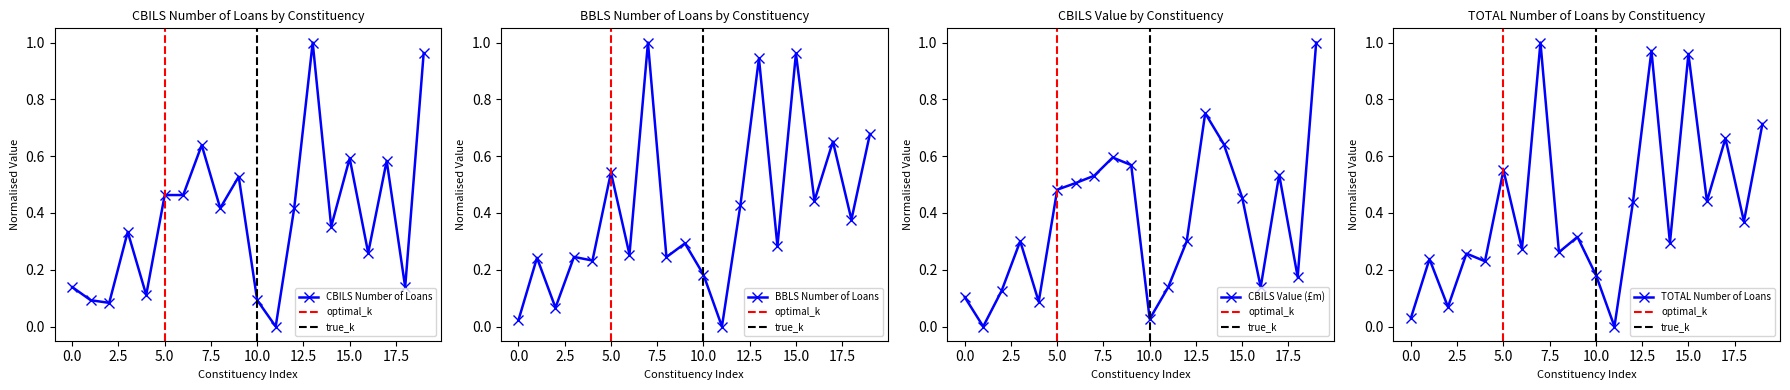

The CBILS Number of Loans series shows 0.7 at 5.0. True or false?

False